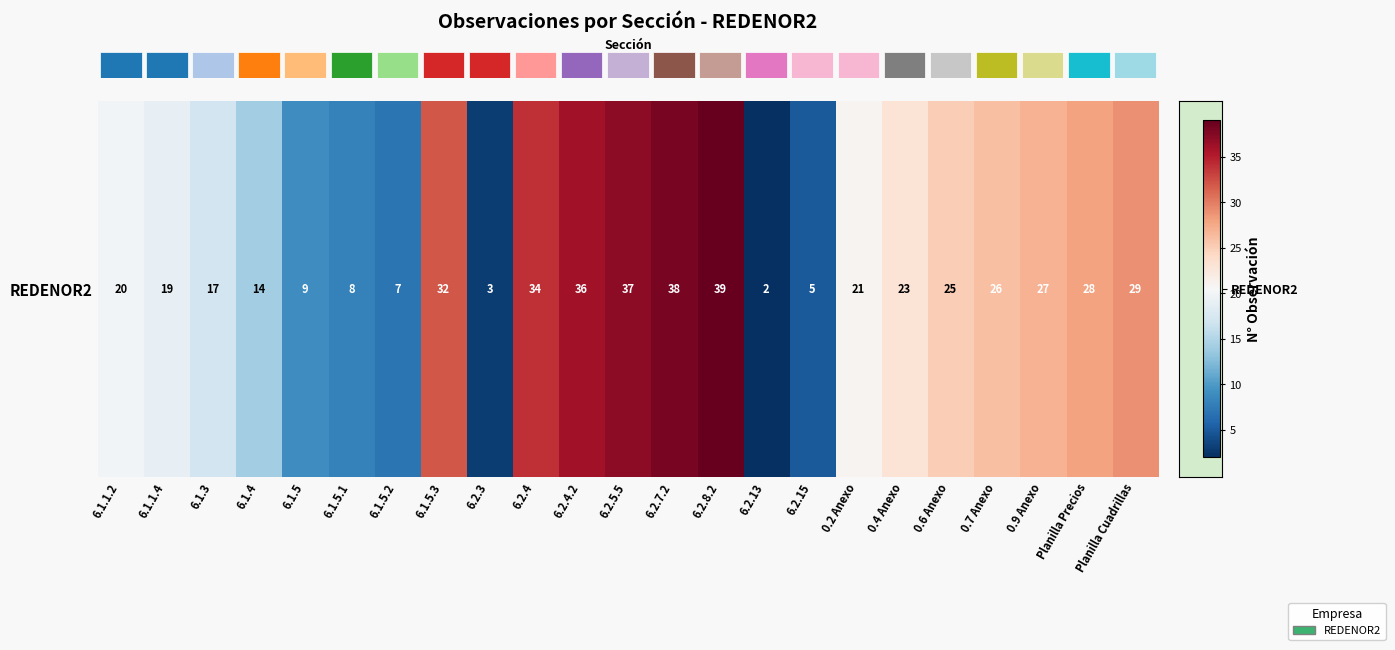

True or false: the data shows 9 at 6.1.5.

True